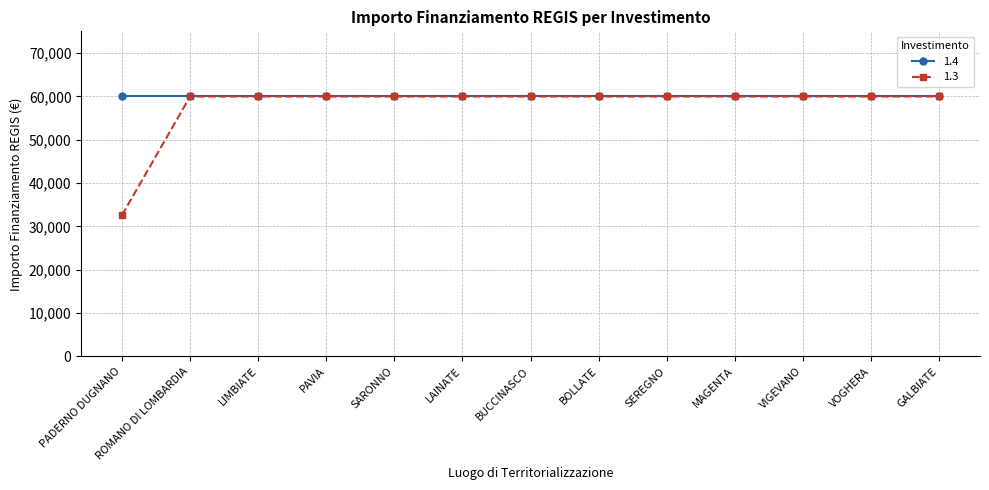

What position from the left is LAINATE?

6